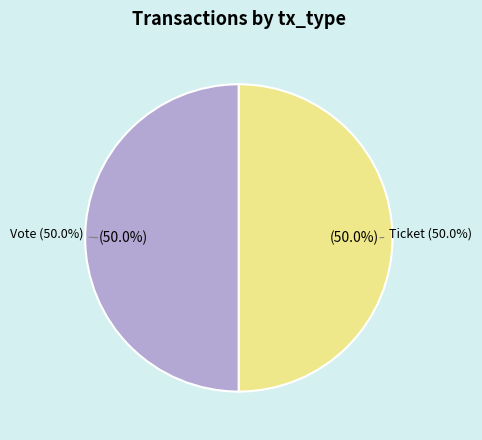

Count the number of slices in the pie.

2